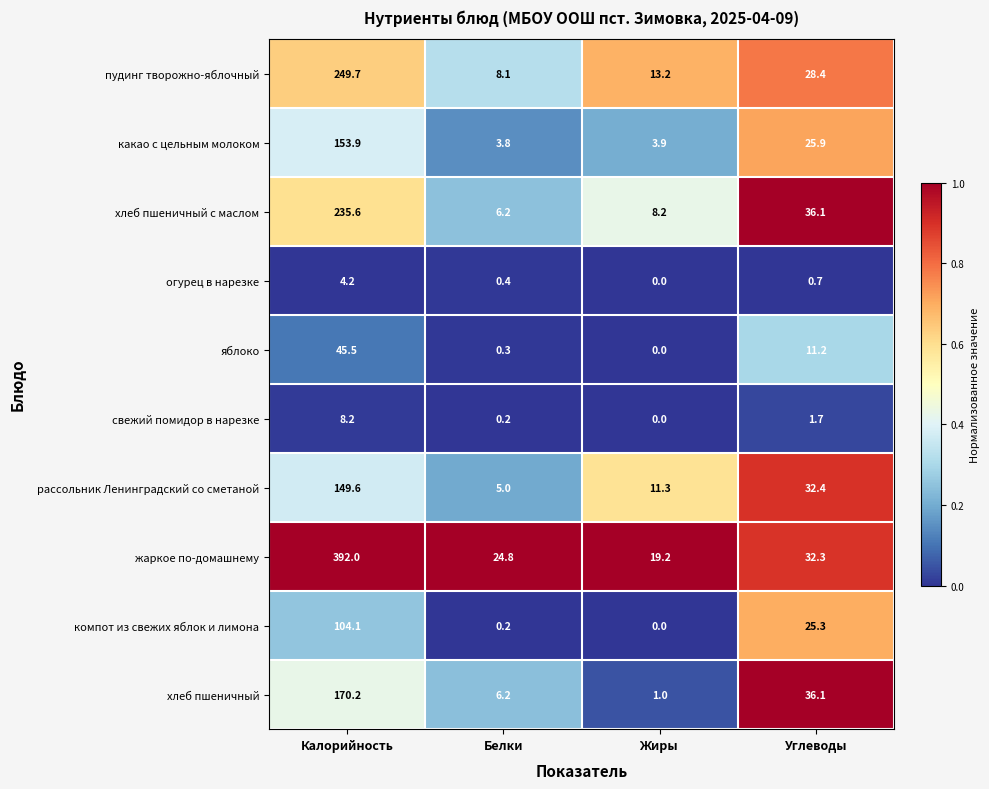

List the labels in order of яблоко value, smallest first.

Жиры, Белки, Углеводы, Калорийность